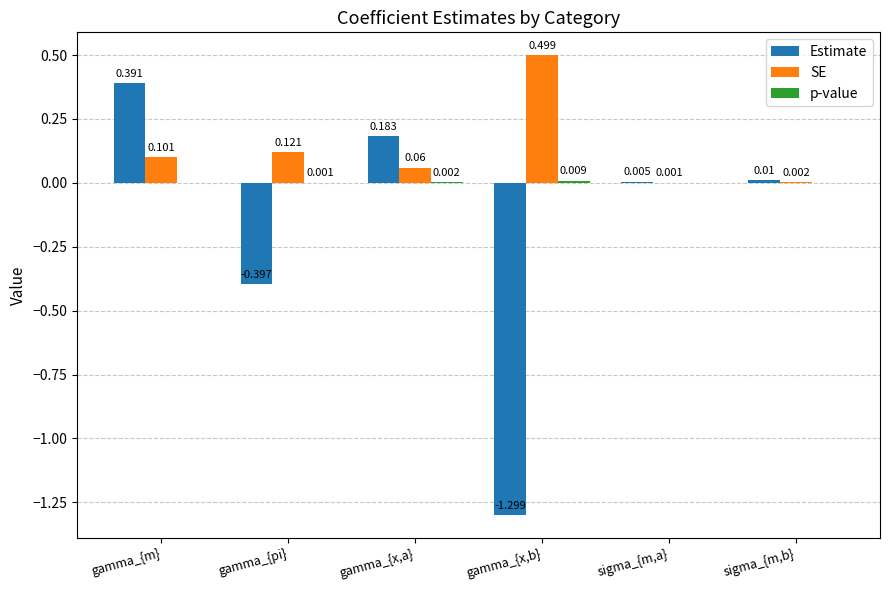

Which series changed the most between gamma_{pi} and gamma_{x,a}?

Estimate